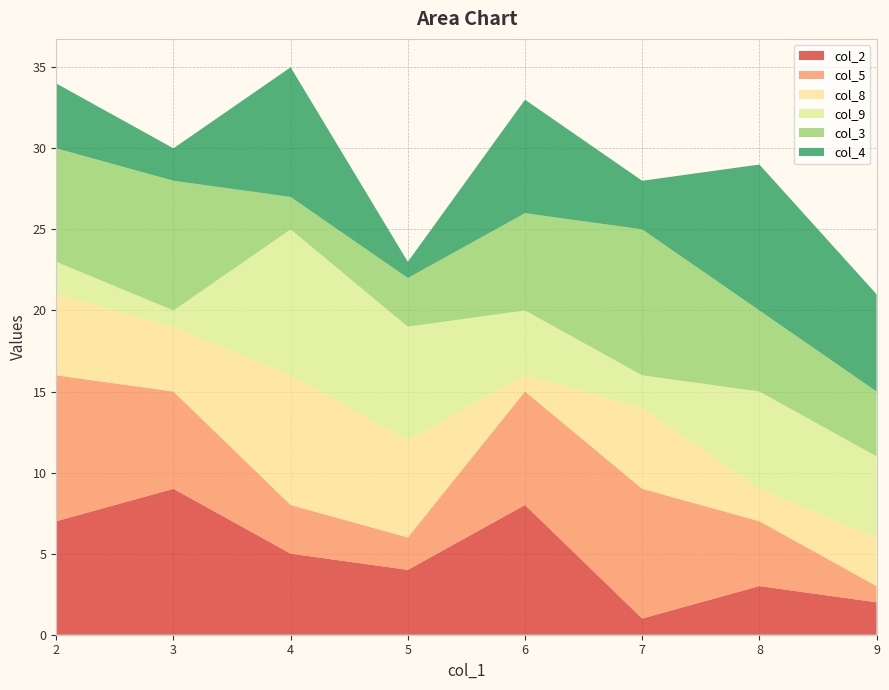

Reading left to right, transcribe all the data shown in this chart.

col_2: 2=7	3=9	4=5	5=4	6=8	7=1	8=3	9=2
col_5: 2=9	3=6	4=3	5=2	6=7	7=8	8=4	9=1
col_8: 2=5	3=4	4=8	5=6	6=1	7=5	8=2	9=3
col_9: 2=2	3=1	4=9	5=7	6=4	7=2	8=6	9=5
col_3: 2=7	3=8	4=2	5=3	6=6	7=9	8=5	9=4
col_4: 2=4	3=2	4=8	5=1	6=7	7=3	8=9	9=6